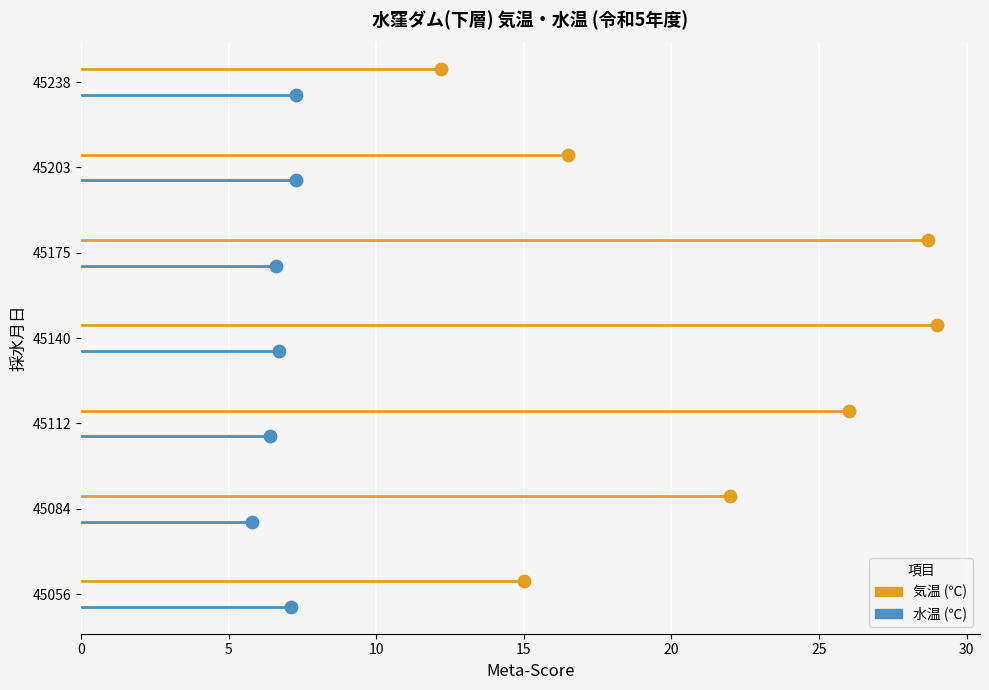

Which series contains the highest Y value?

気温 (℃)